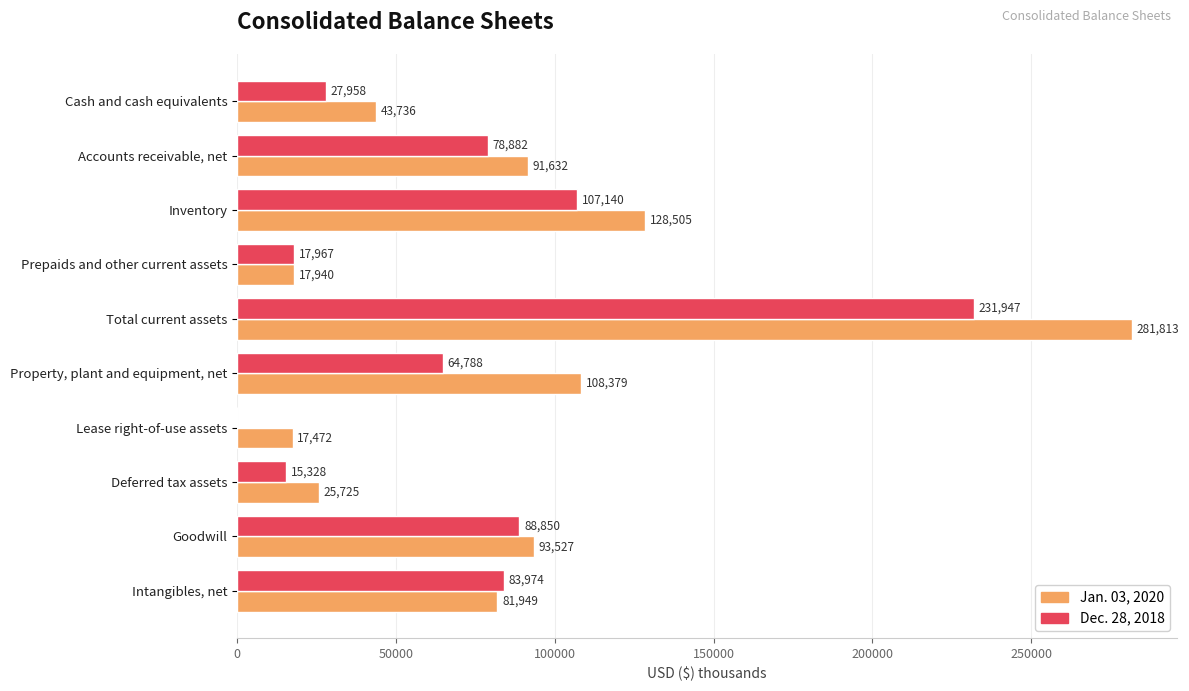

Count the number of data series in this chart.

2